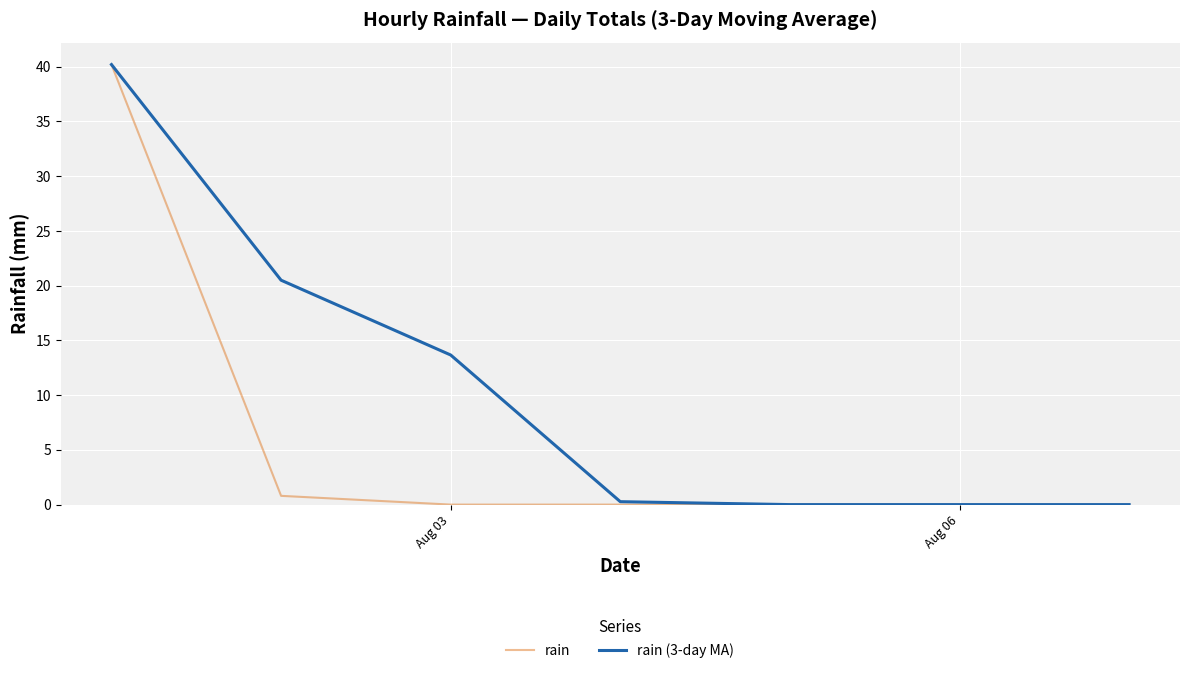

What is the sum of all rain values?

41.0